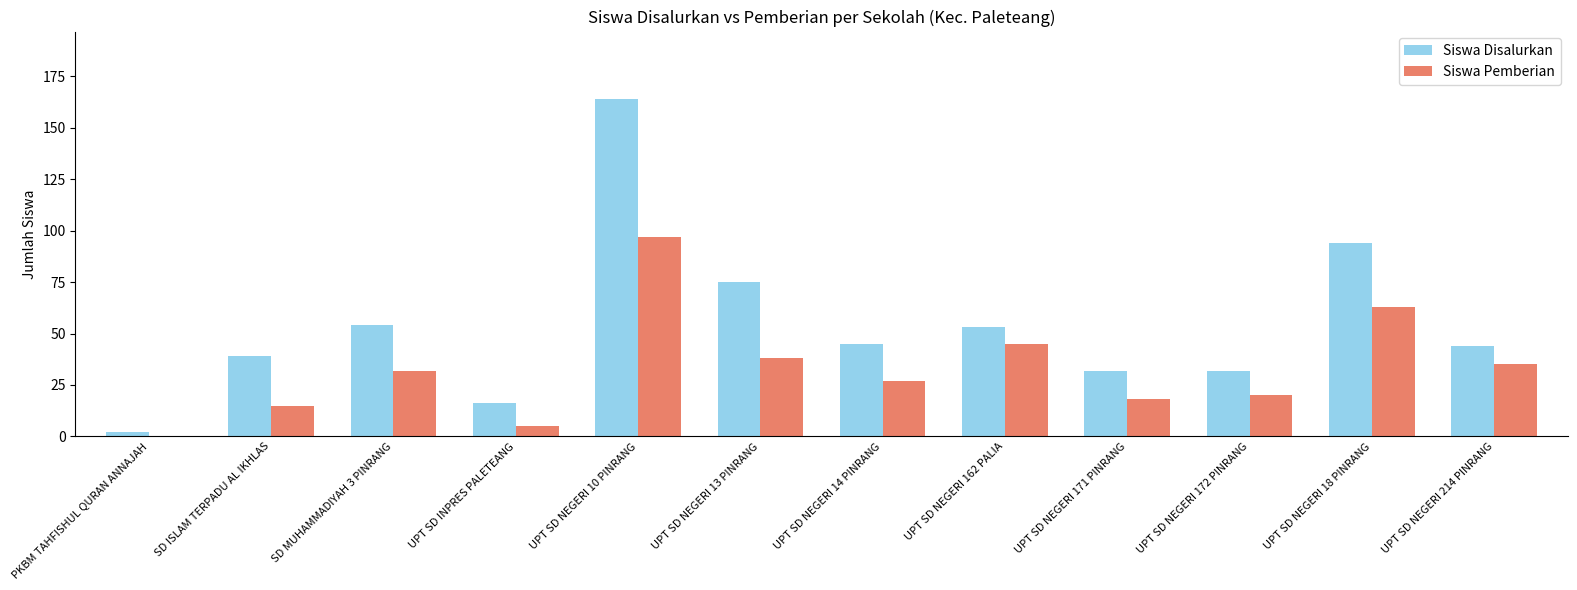

Which series changed the most between UPT SD INPRES PALETEANG and UPT SD NEGERI 214 PINRANG?

Siswa Pemberian